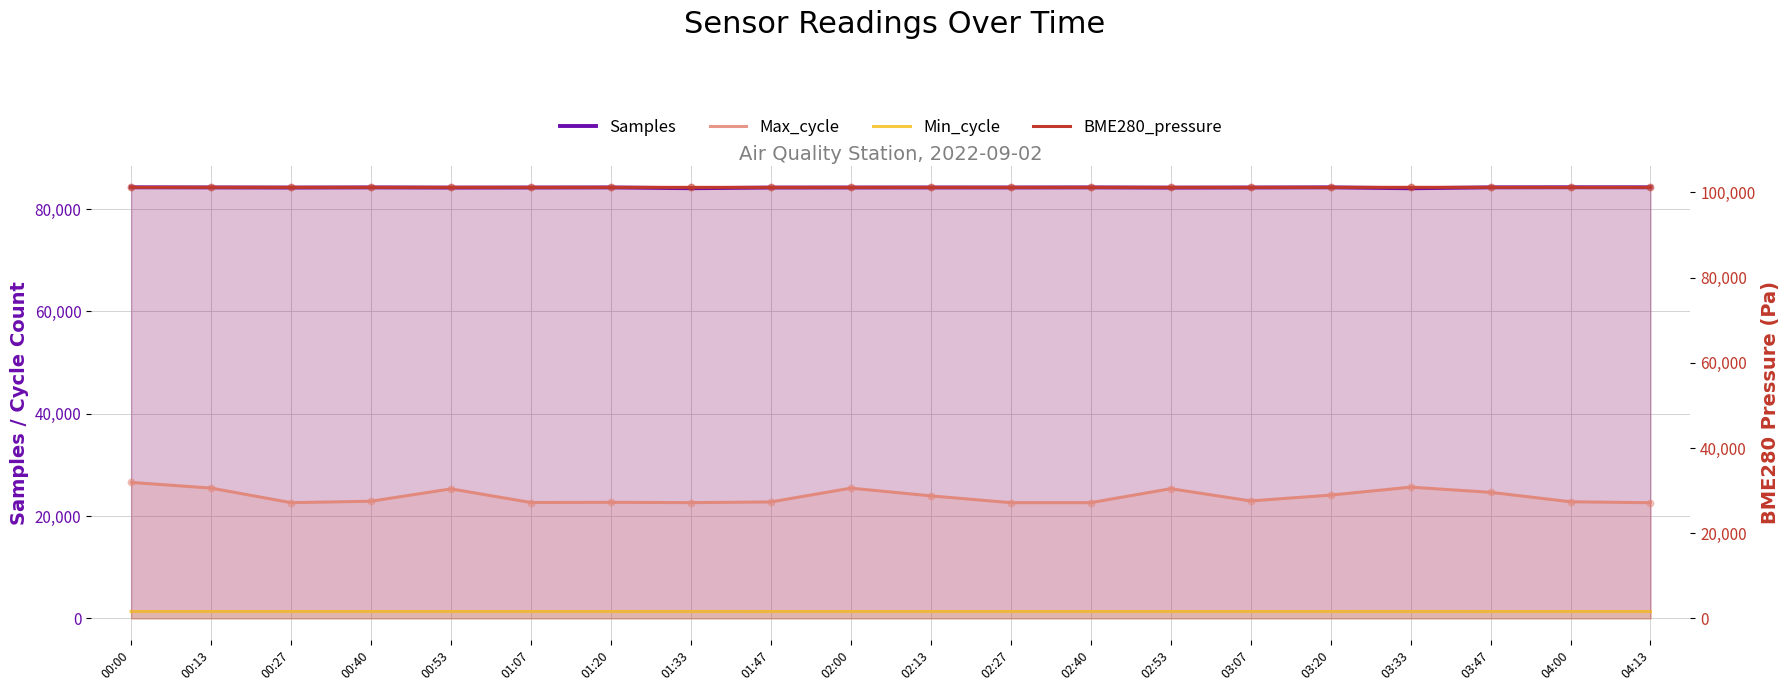

What are all the series names shown in the legend?

Samples, Max_cycle, Min_cycle, BME280_pressure